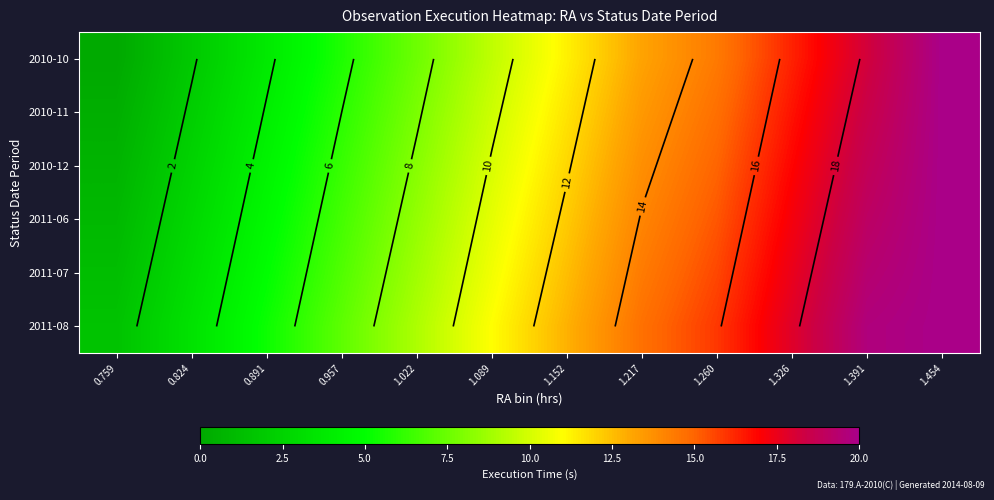

Which series has the largest range (max minus min)?

2010-10